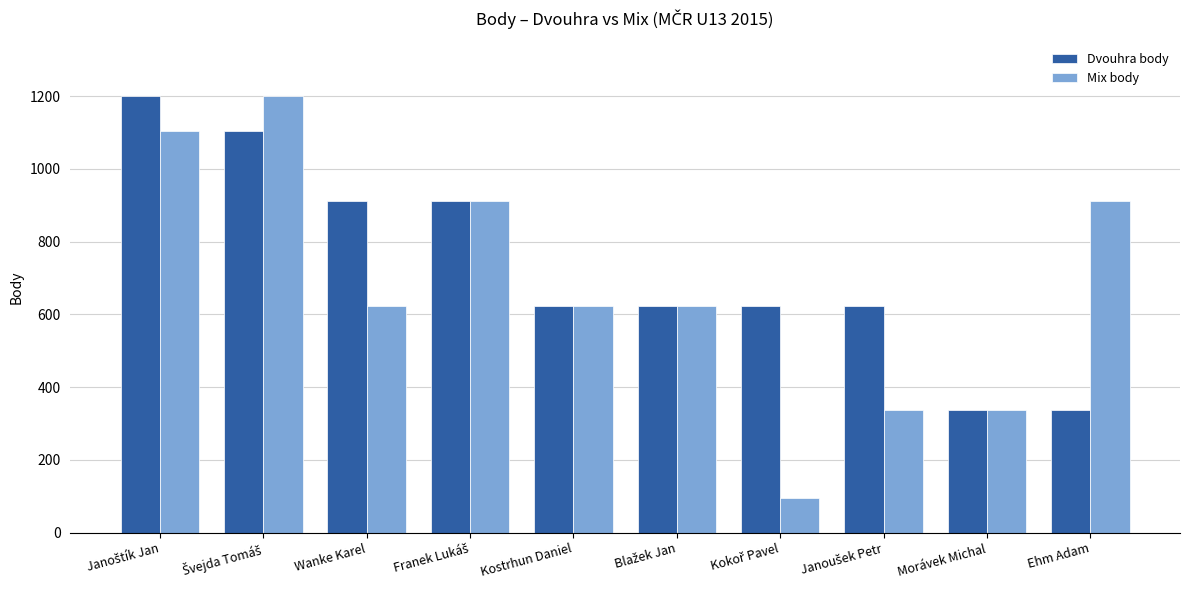

Does the chart contain any negative values?

No